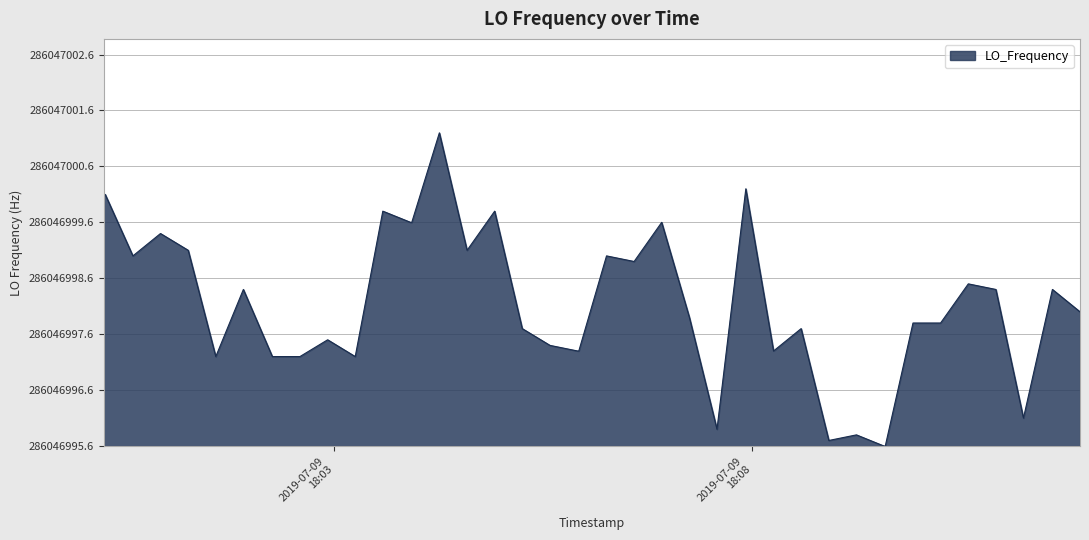

Does the chart display data point markers on the line(s)?

No